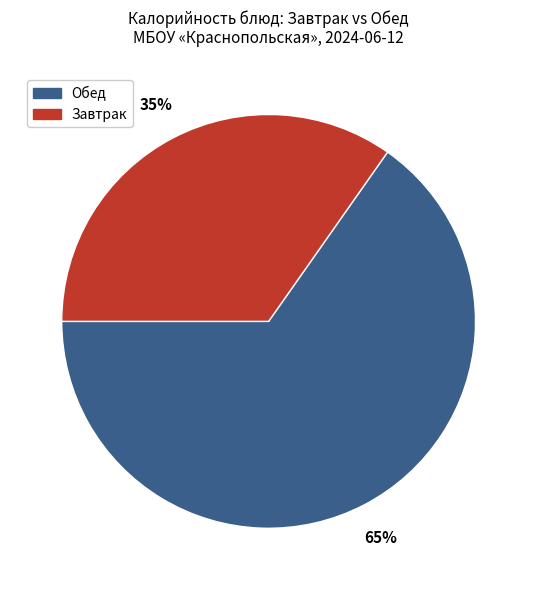

Do Обед and Завтрак together represent more than half of the pie?

Yes